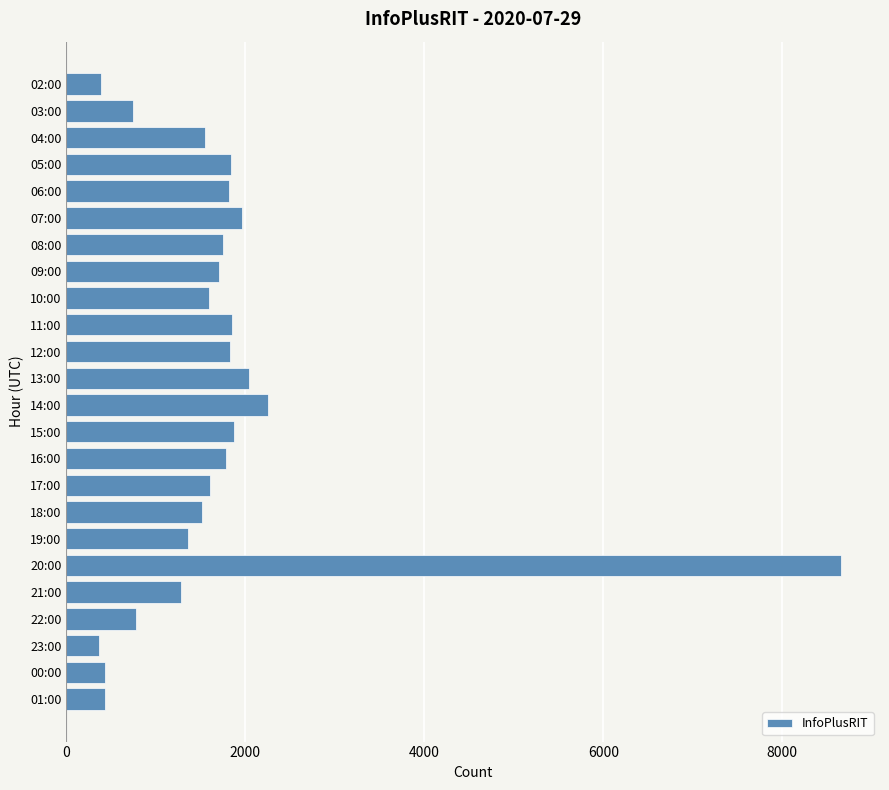

Where is the data nearest to the value 4511?

14:00